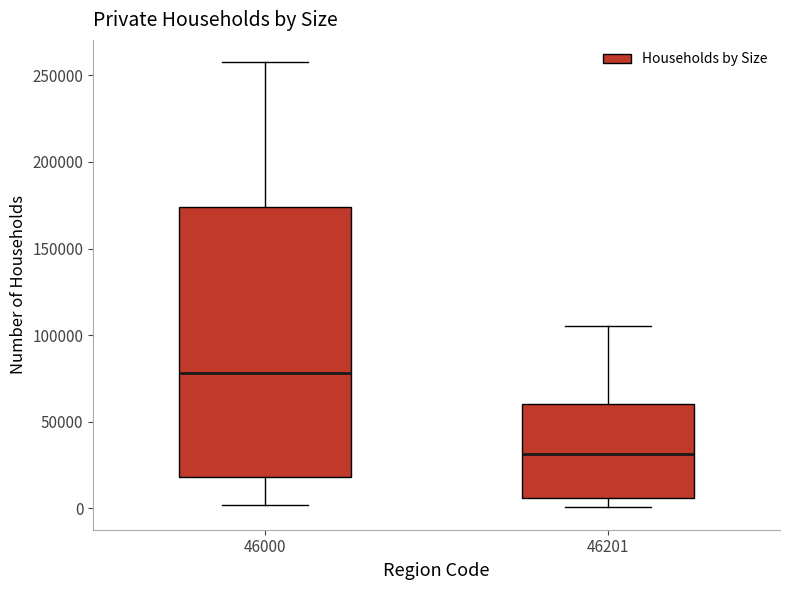

Which box has the lowest median line?

46201